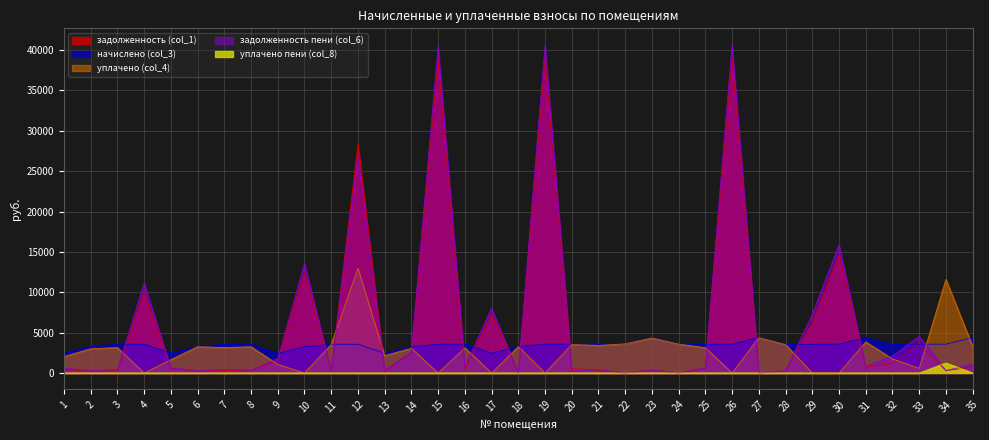

At how many categories does at least one series exceed 17063?

4